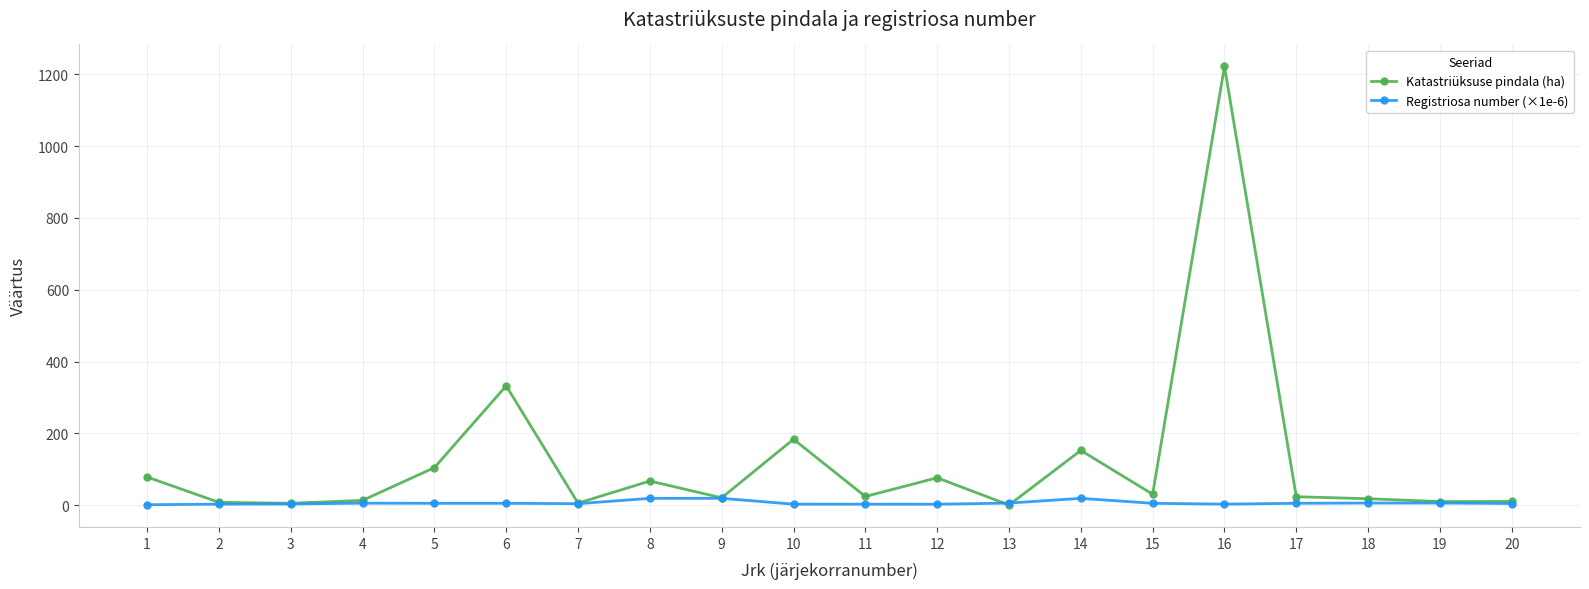

What is the minimum value shown in the chart?

0.1